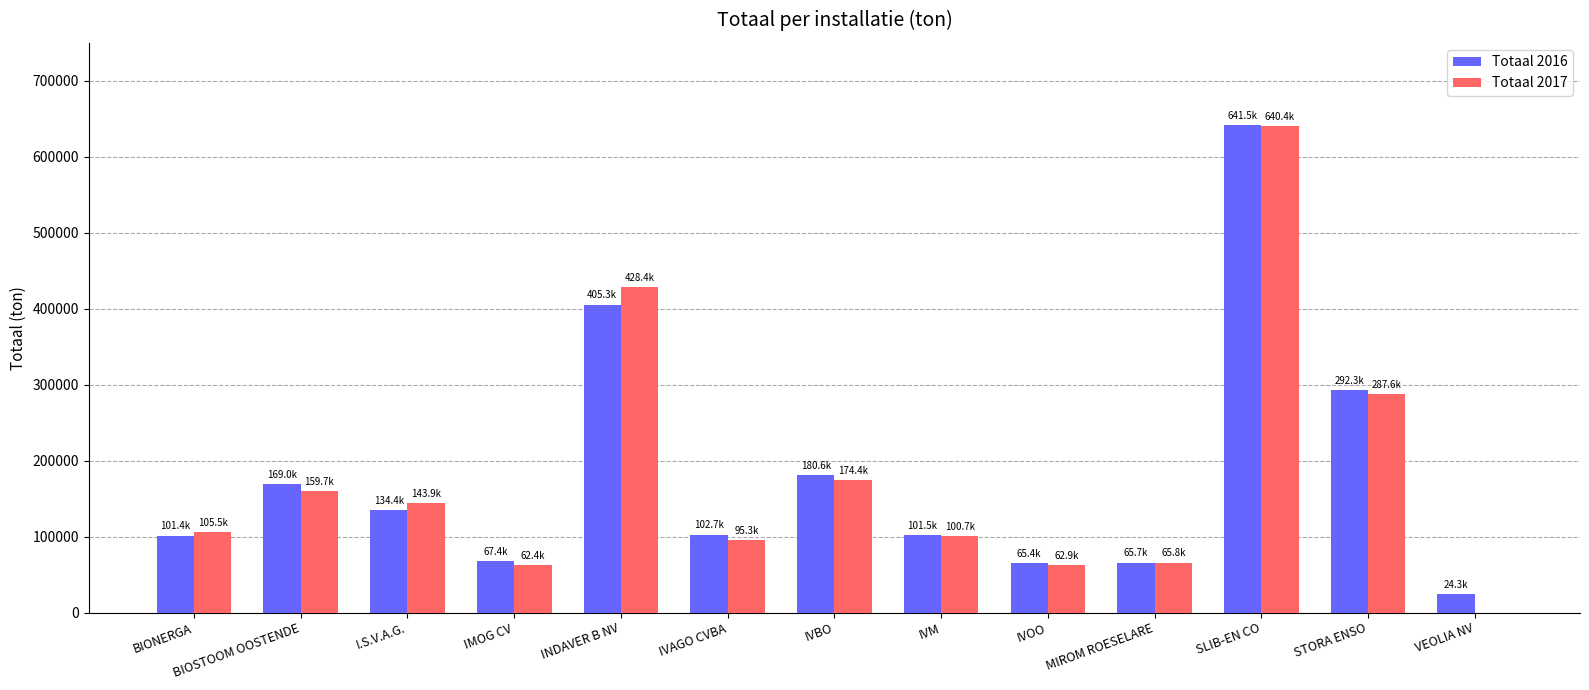

At which label does Totaal 2017 reach its peak?

SLIB-EN CO